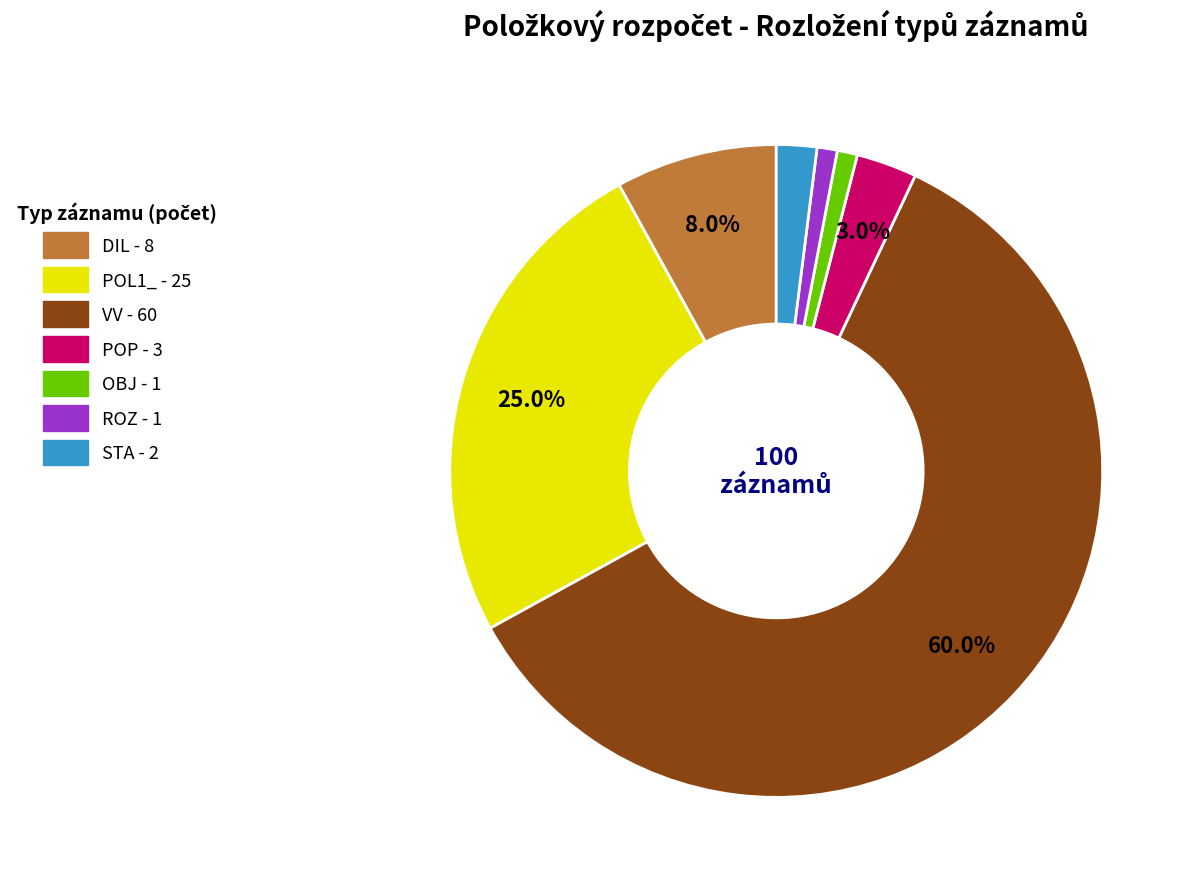

To the nearest percent, what is the average slice percentage?

14%